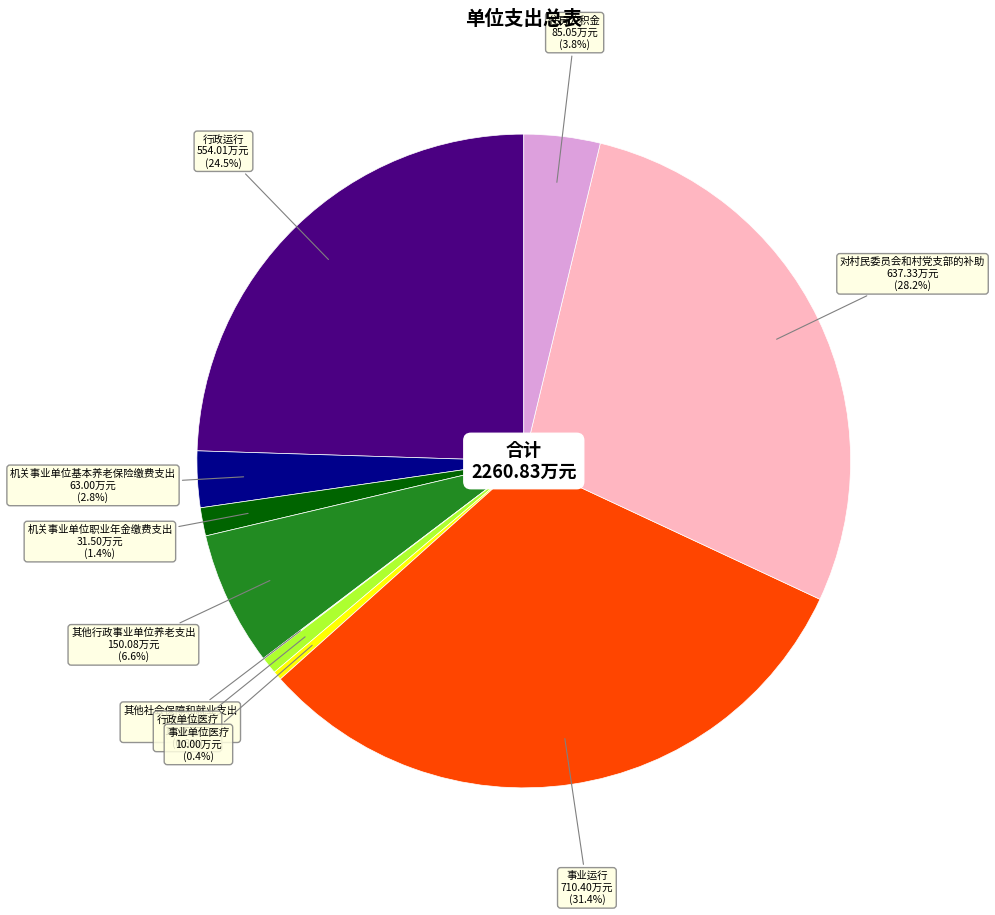

Is there a majority slice in this chart?

No